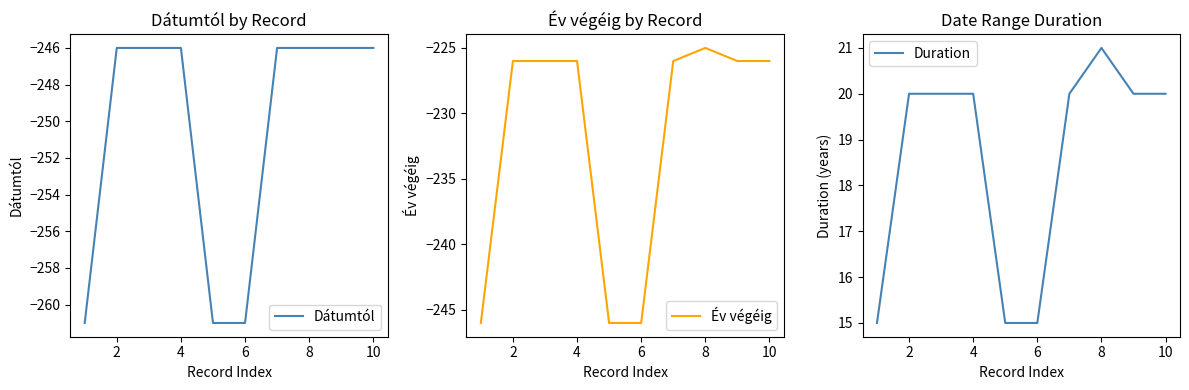

Between 8 and 8, which series saw the biggest shift?

Év végéig